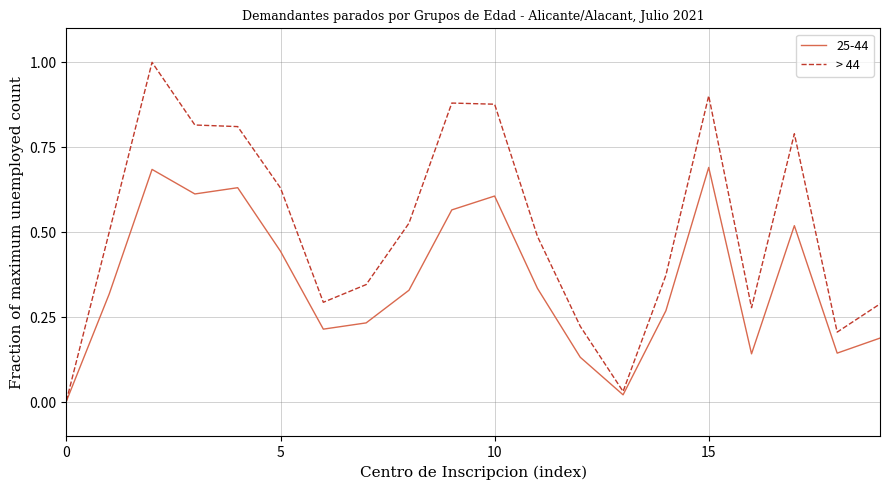

Rank the series by their average value, from highest to lowest.

> 44, 25-44